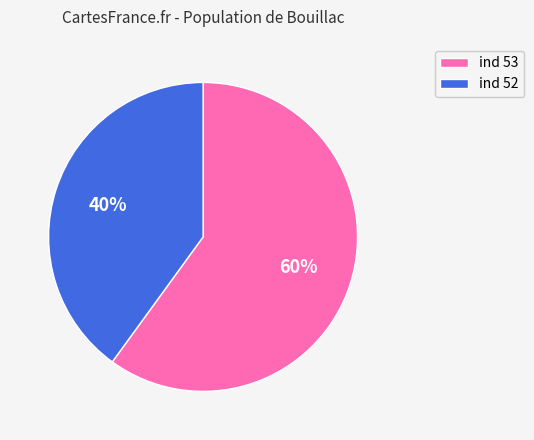

How many segments does this pie chart have?

2